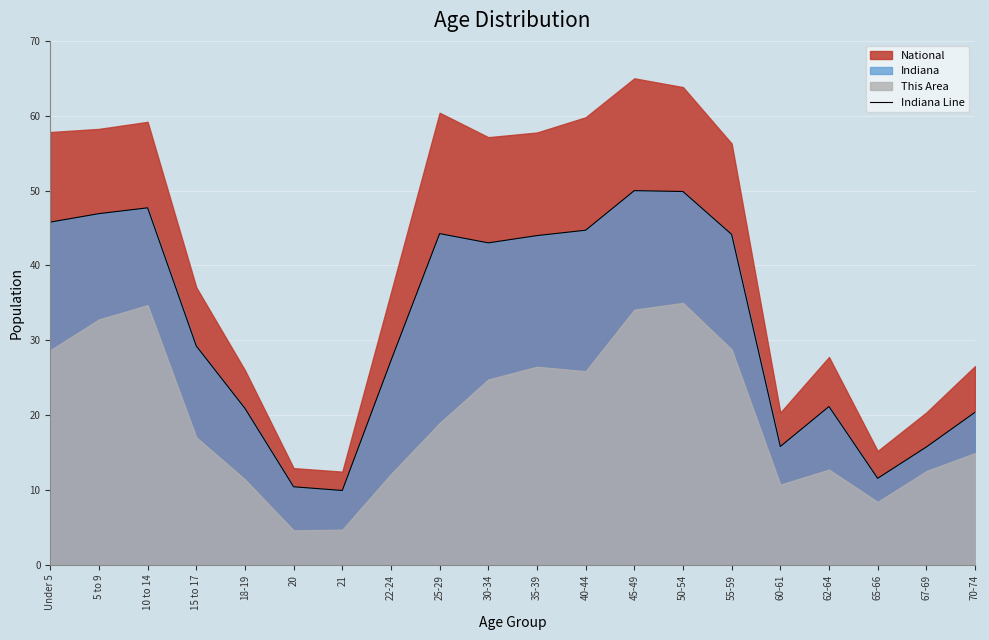

How many data points does each series have?

20